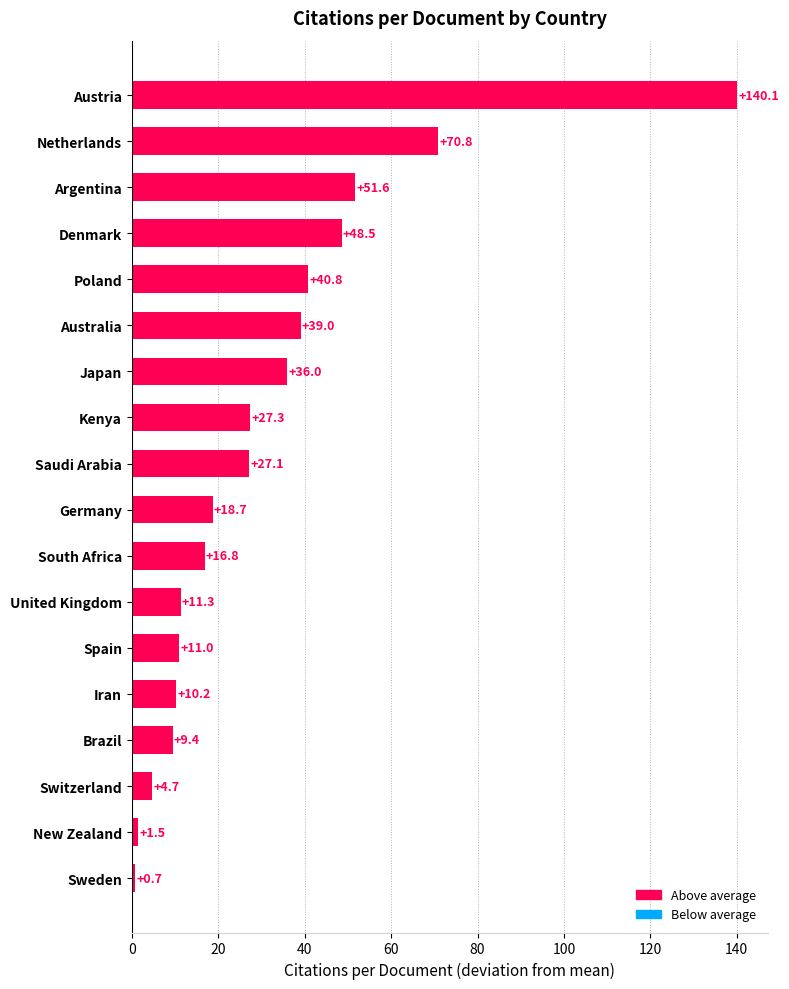

What is the maximum value shown in the chart?

140.1